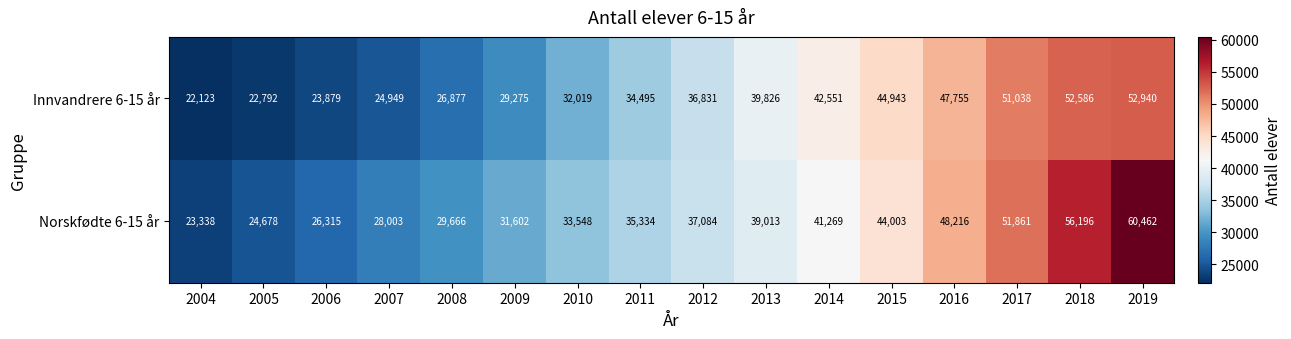

Which series has the largest range (max minus min)?

Norskfødte 6-15 år